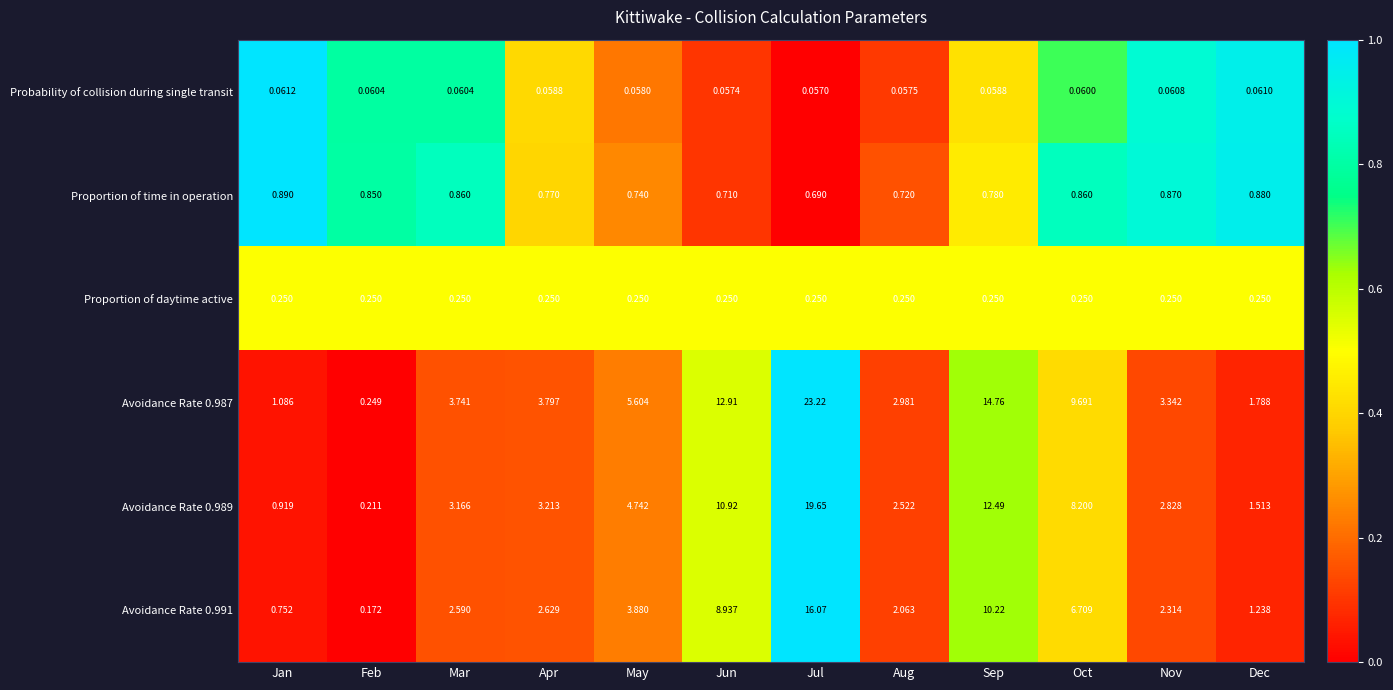

List the labels in order of Avoidance Rate 0.989 value, largest first.

Jul, Sep, Jun, Oct, May, Apr, Mar, Nov, Aug, Dec, Jan, Feb